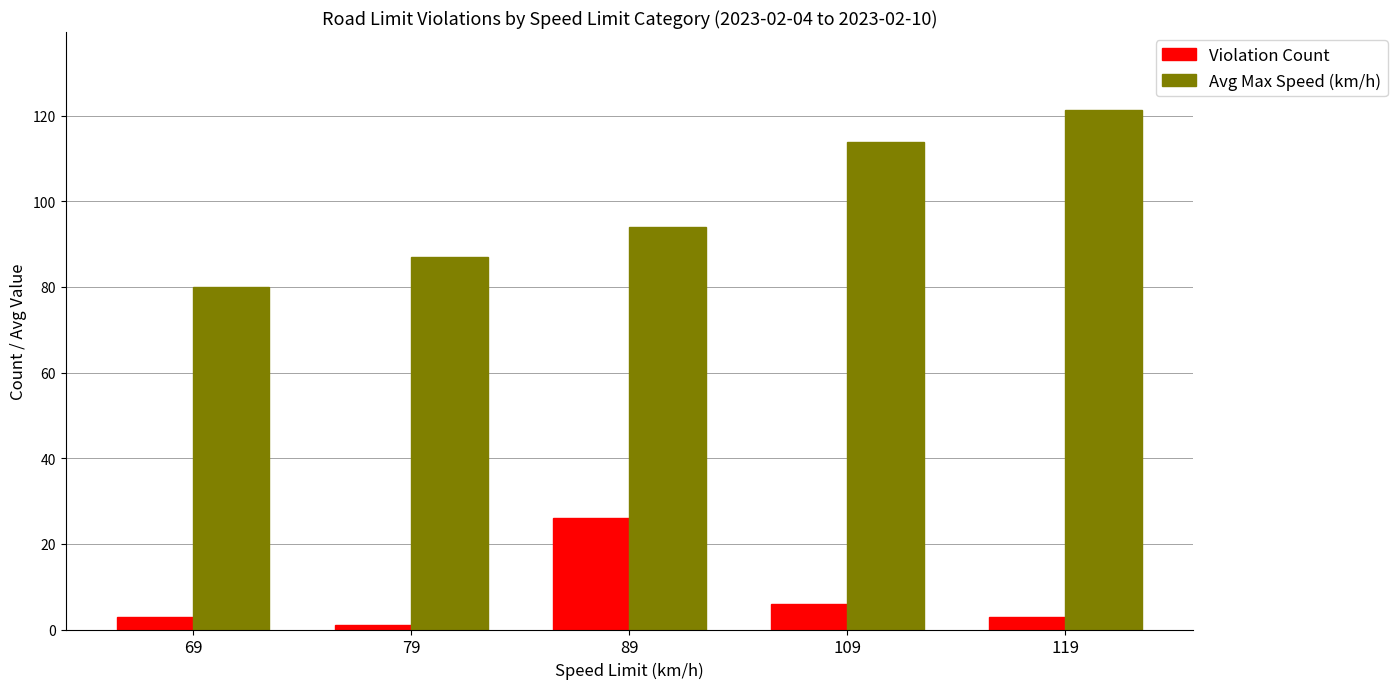

Is the value of Violation Count at 79 greater than the value of Avg Max Speed (km/h) at 69?

No